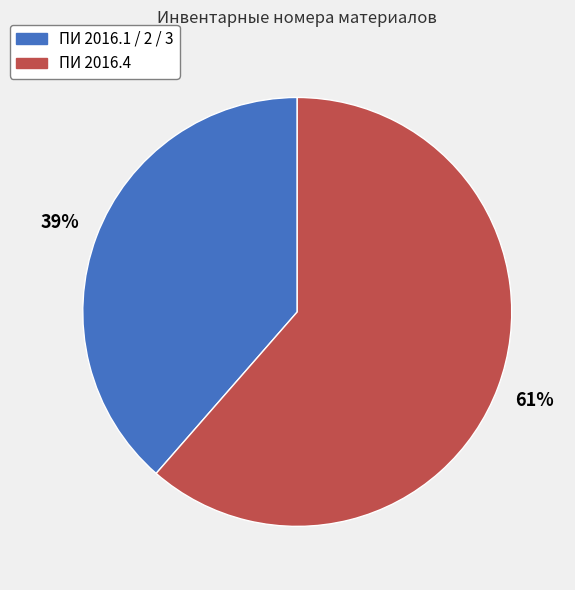

Combined, do ПИ 2016.1 / 2 / 3 and ПИ 2016.4 account for over 50%?

Yes